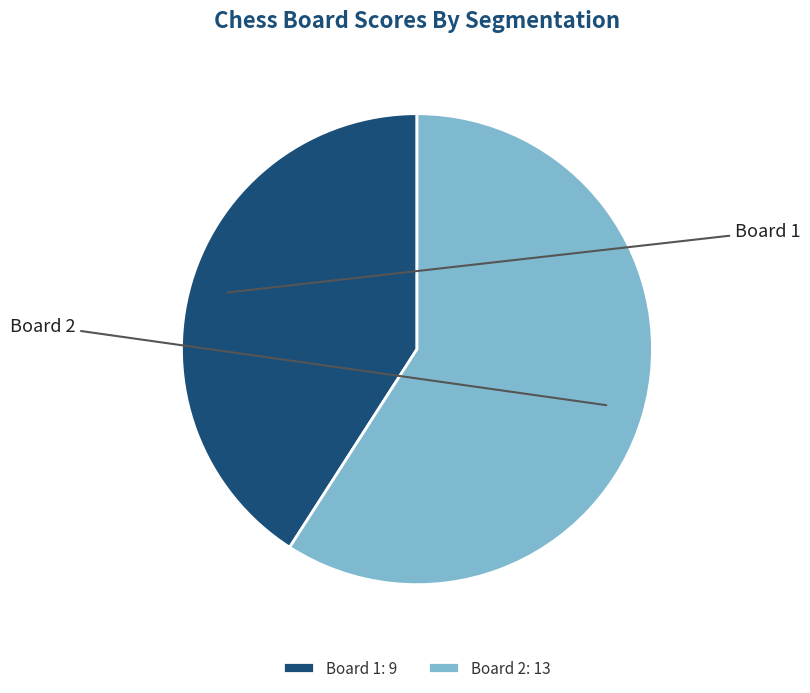

To the nearest percent, what percentage of the pie is Board 2?

59%